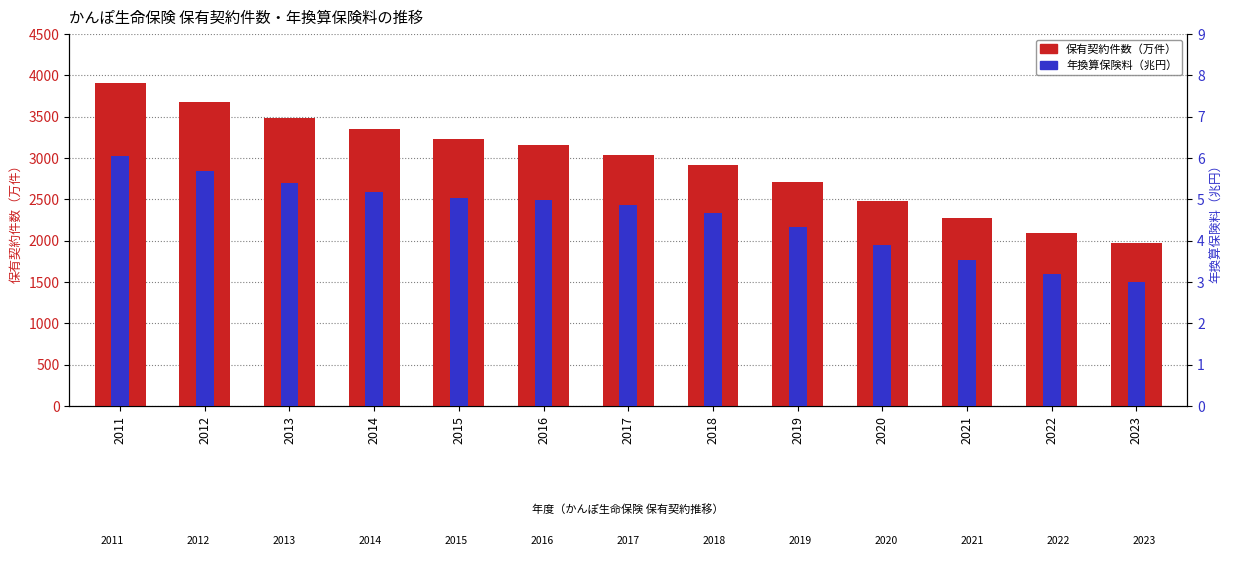

How many distinct data groups are displayed?

2